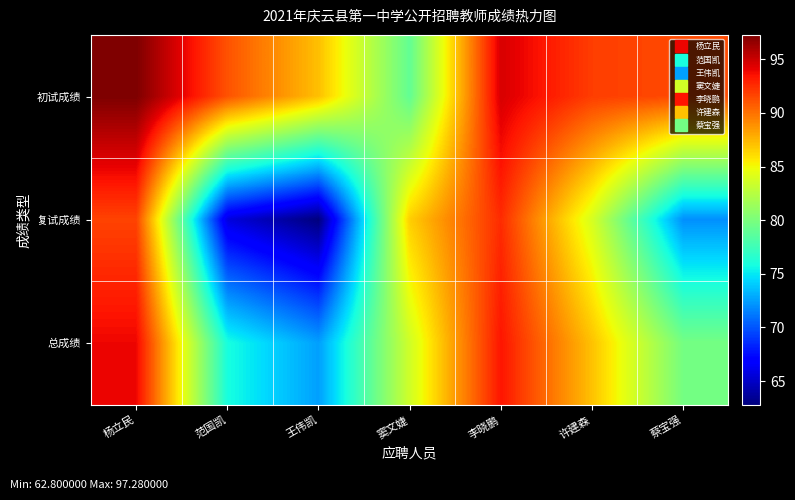

Reading left to right, what are all the values shown in this chart?

初试成绩: 杨立民=97.3	范国凯=91.1	王伟凯=87.1	窦文婕=79.0	李晓鹏=94.6	许建森=91.9	蔡宝强=91.4
复试成绩: 杨立民=91.7	范国凯=65.7	王伟凯=62.8	窦文婕=86.6	李晓鹏=92.6	许建森=83.8	蔡宝强=72.0
总成绩: 杨立民=93.9	范国凯=75.9	王伟凯=72.5	窦文婕=83.6	李晓鹏=93.4	许建森=87.1	蔡宝强=79.8